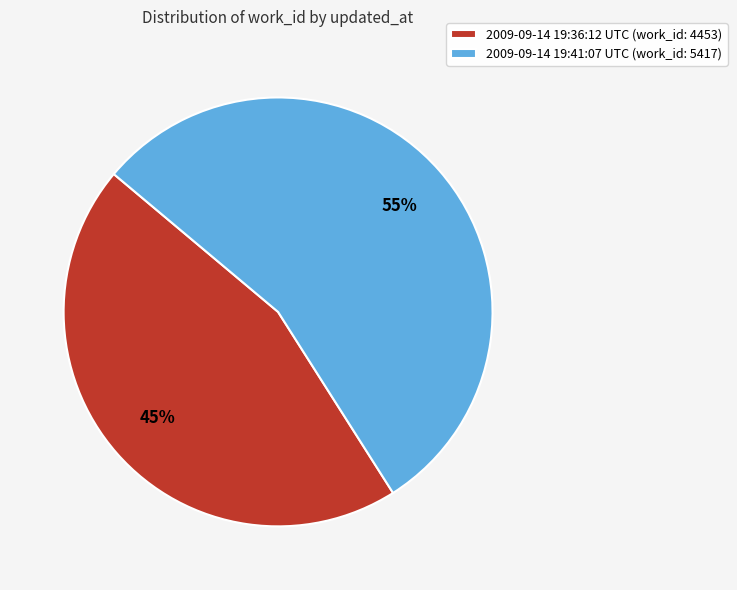

Count the number of slices in the pie.

2